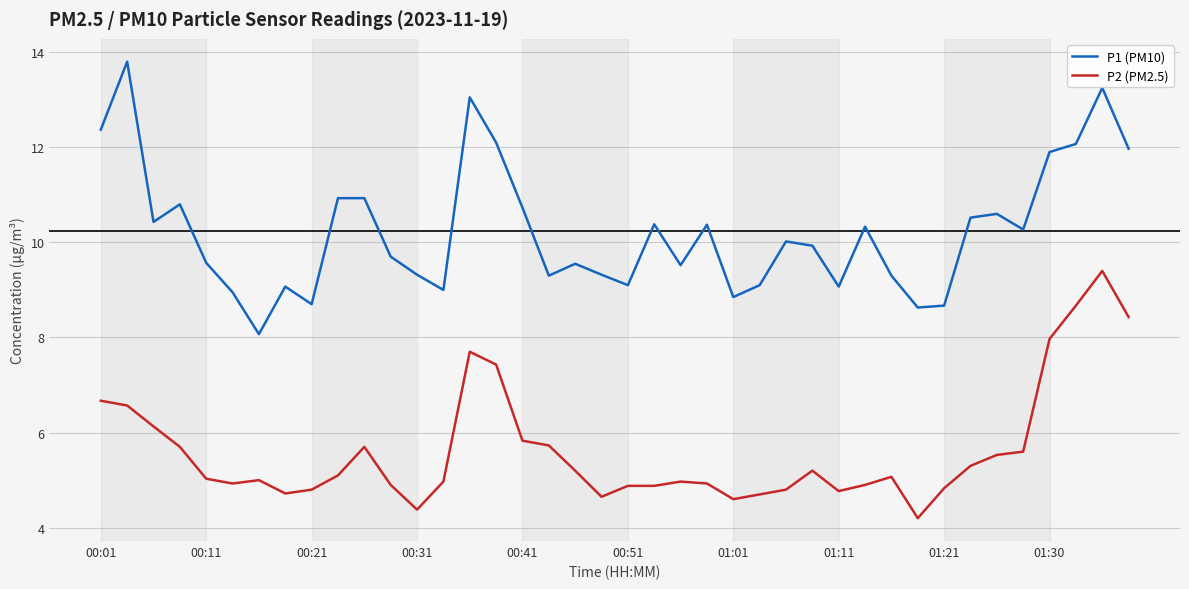

List the series in order of their peak value, lowest first.

P2 (PM2.5), P1 (PM10)